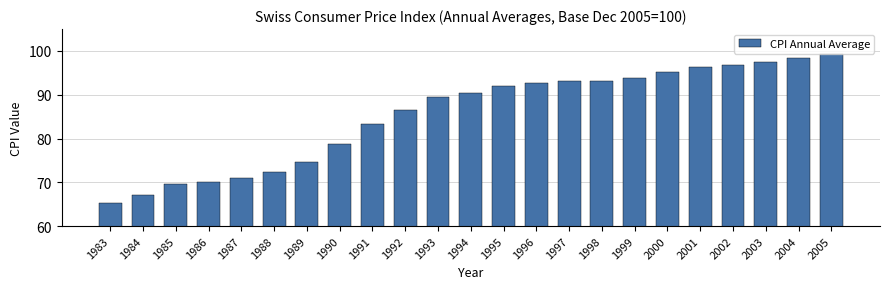

Reading left to right, extract all data points from this chart.

1983=65.3	1984=67.2	1985=69.5	1986=70.0	1987=71.0	1988=72.3	1989=74.6	1990=78.7	1991=83.3	1992=86.6	1993=89.5	1994=90.3	1995=91.9	1996=92.6	1997=93.1	1998=93.1	1999=93.9	2000=95.3	2001=96.3	2002=96.9	2003=97.5	2004=98.3	2005=99.4